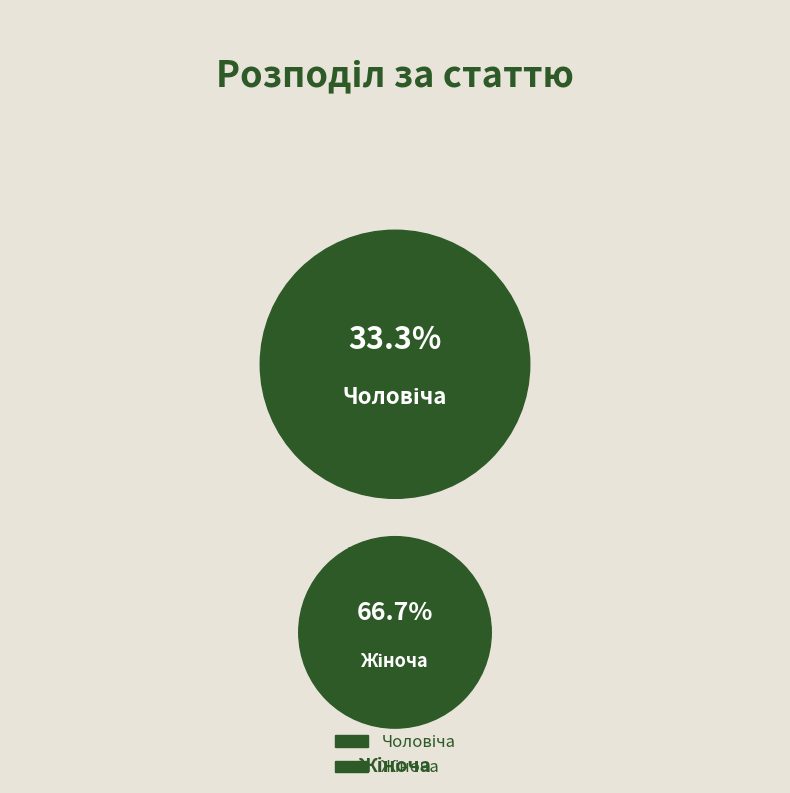

True or false: Чоловіча accounts for 33% of the total.

True